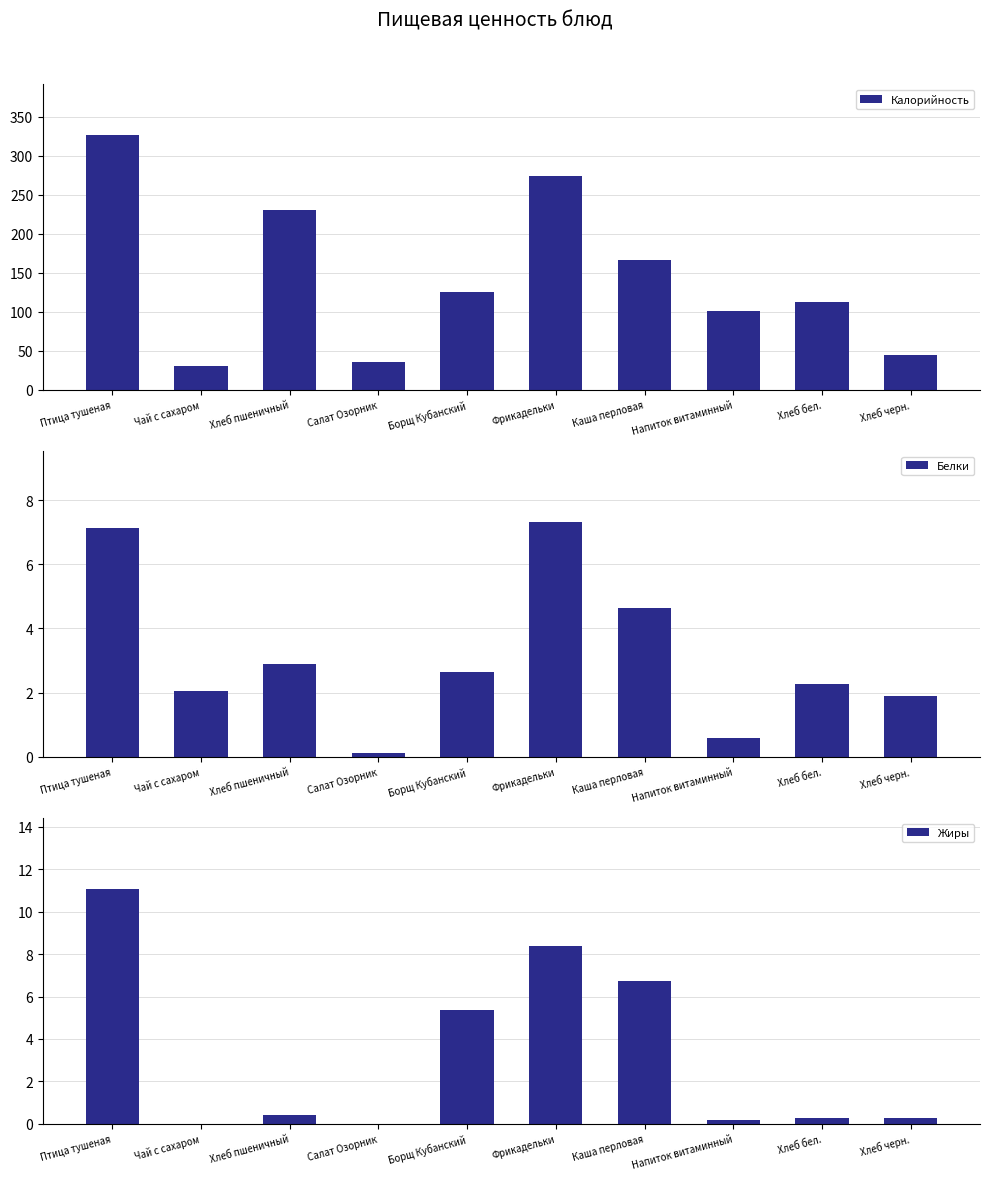

Does the chart contain stacked bars?

No